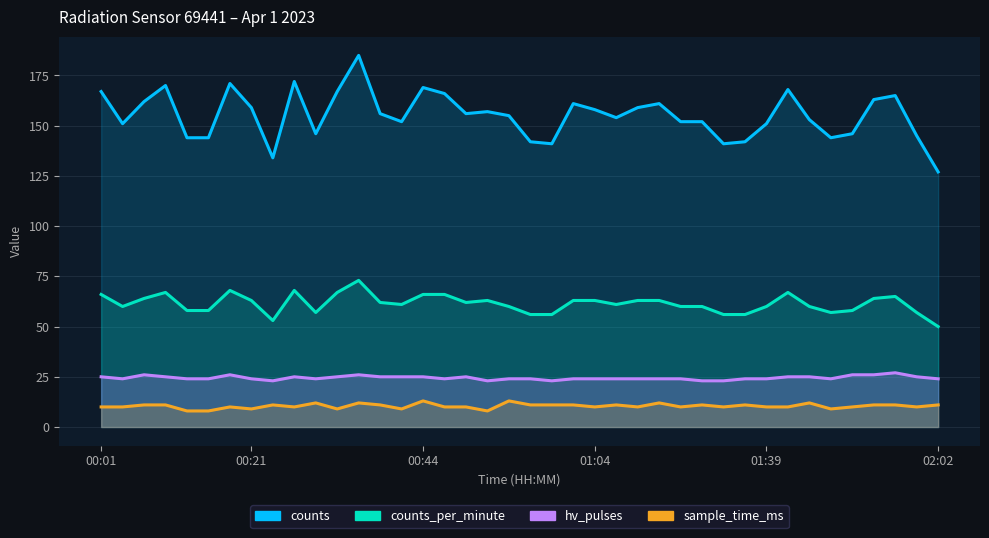

Between 00:26 and 00:59, which series saw the biggest shift?

counts